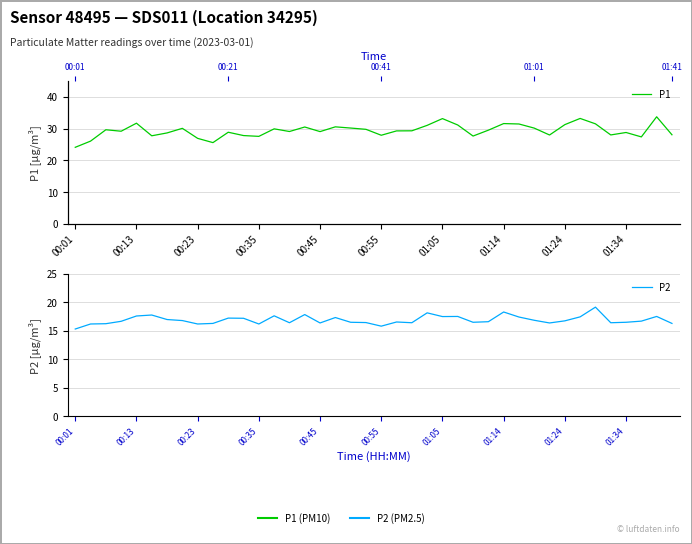

At which label does P2 first exceed 16?

00:13